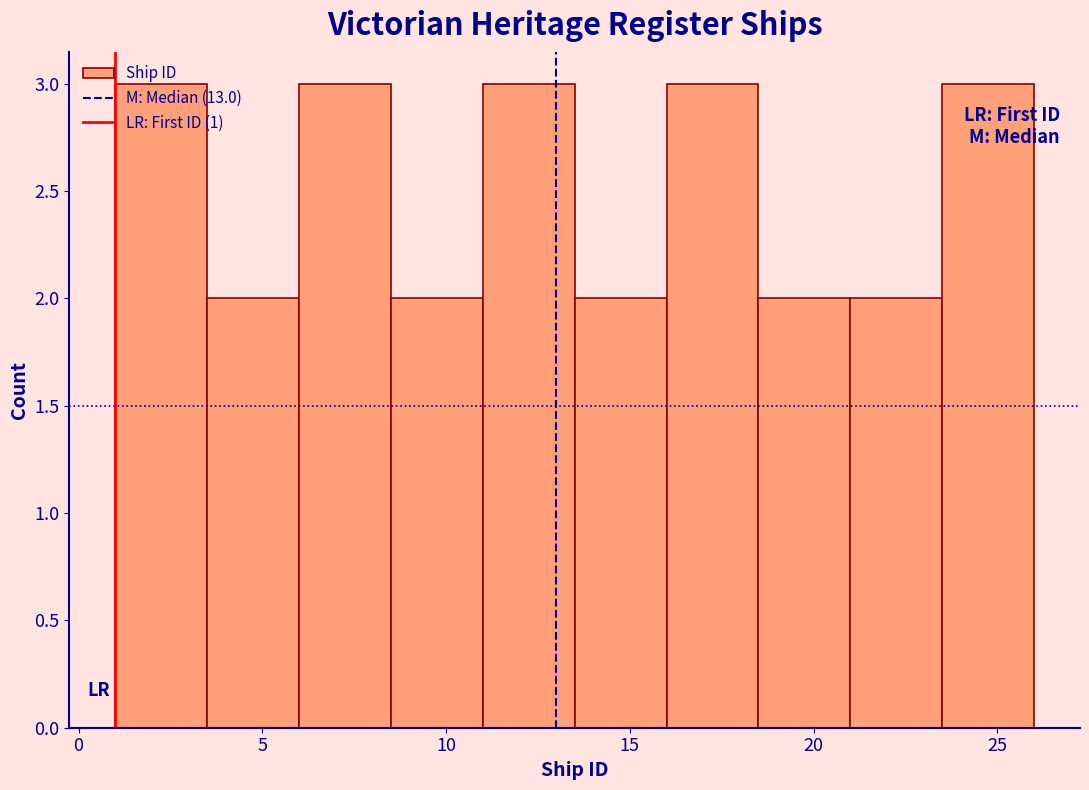

How tall is the bar that spans 13.5 to 16.0 on the x-axis? The values are not printed on the chart, so give them approximately, as read against the axis.

2